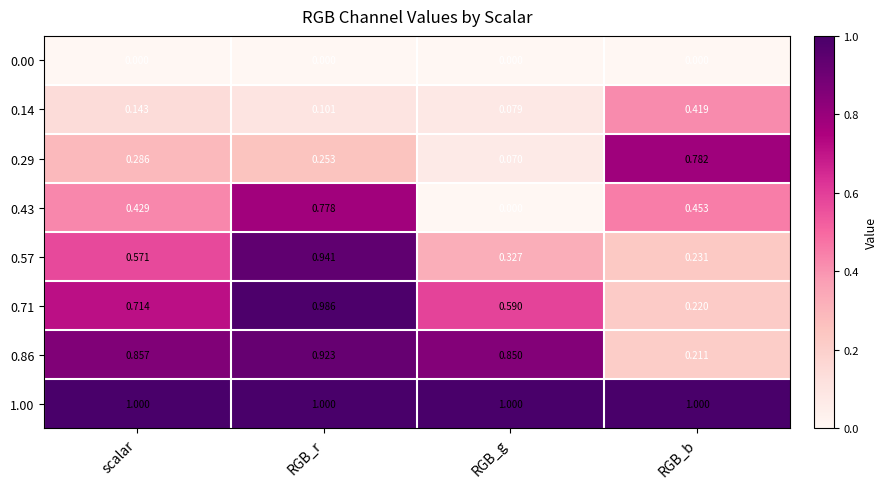

Is the value of 0.43 at RGB_r greater than the value of 0.00 at RGB_b?

Yes